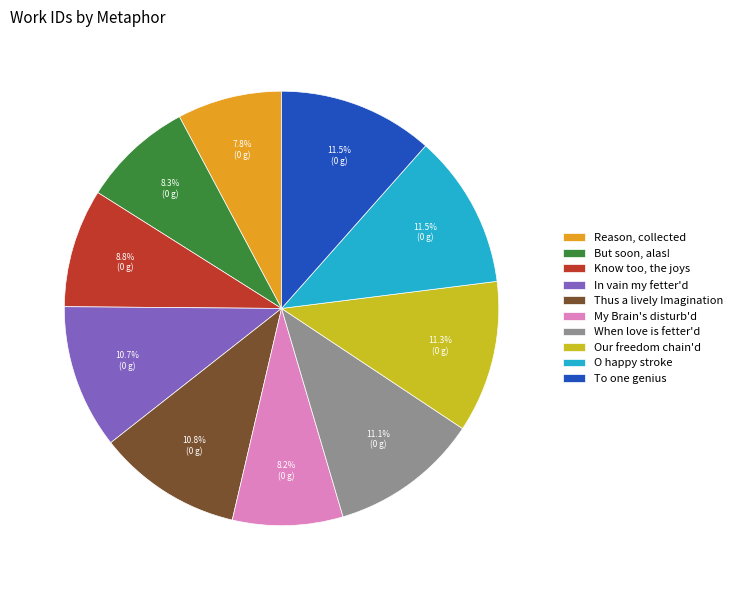

Approximately how many times larger is the value at Reason, collected compared to Our freedom chain'd?

0.7